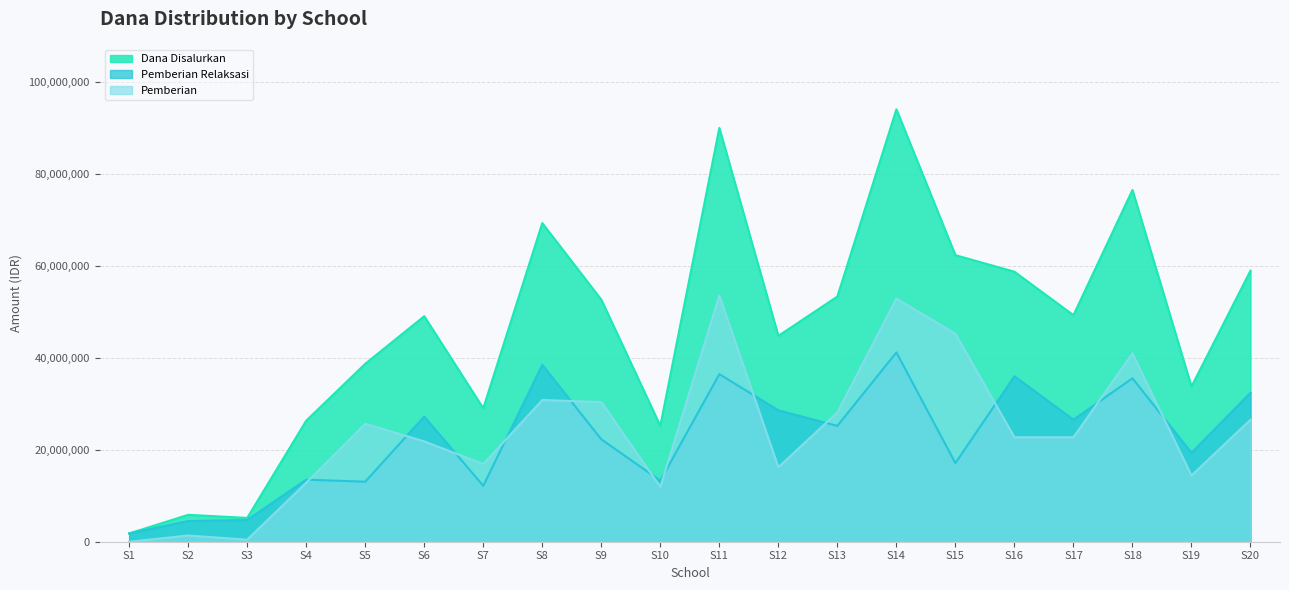

Which series has the widest spread of values?

Dana Disalurkan